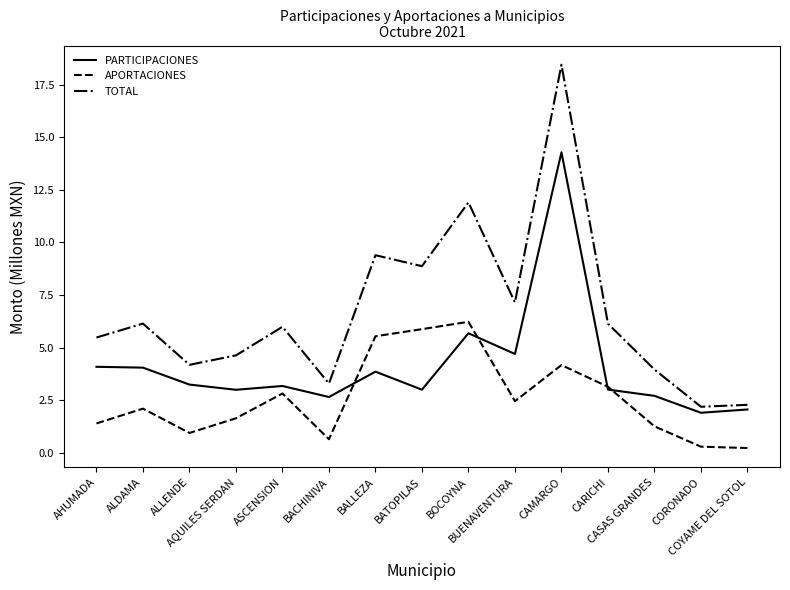

In APORTACIONES, how many points are lower than both neighbors (excluding endpoints)?

3